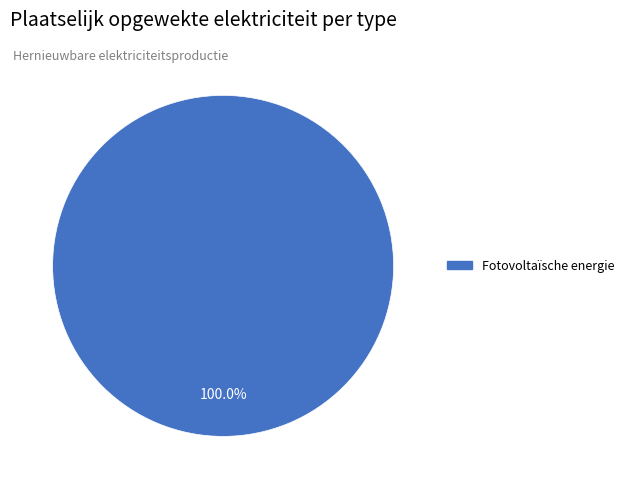

Is there a majority slice in this chart?

Yes